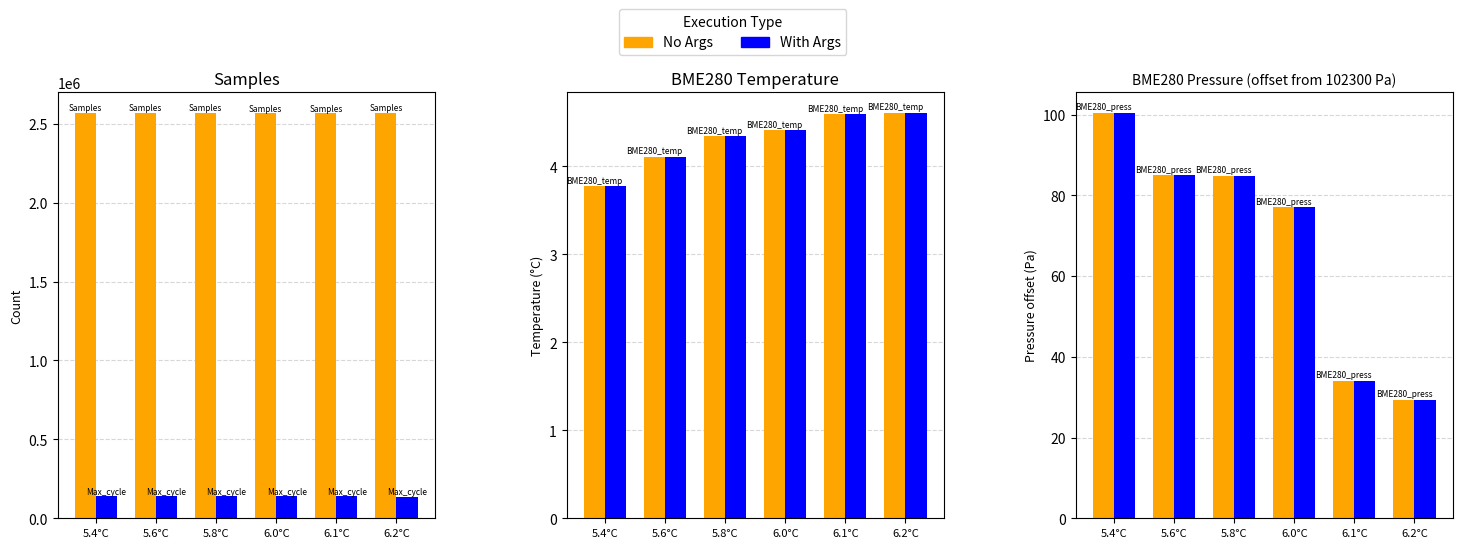

What is the difference between the maximum and minimum values in the No Args series?

71.1